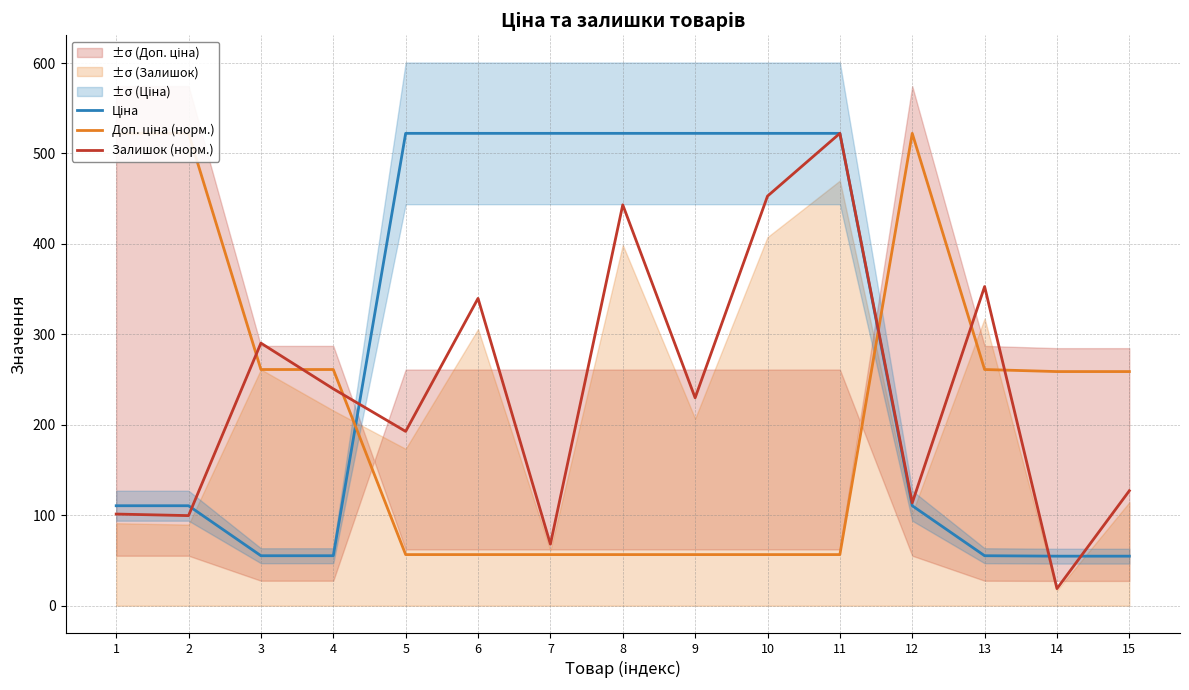

Is this an area chart (filled region under the line)?

No